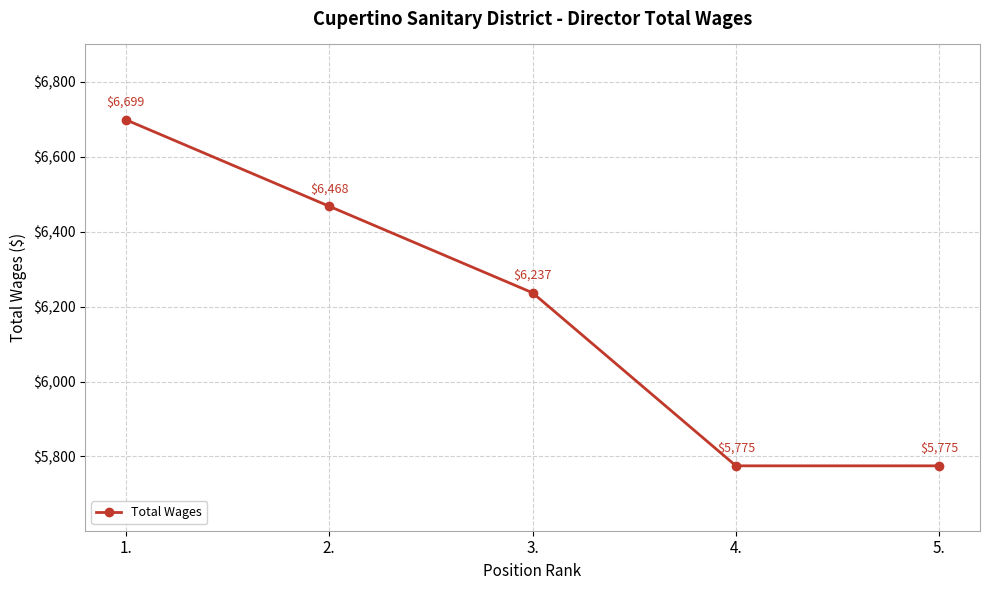

What is the label of the 5th point from the right?

1.